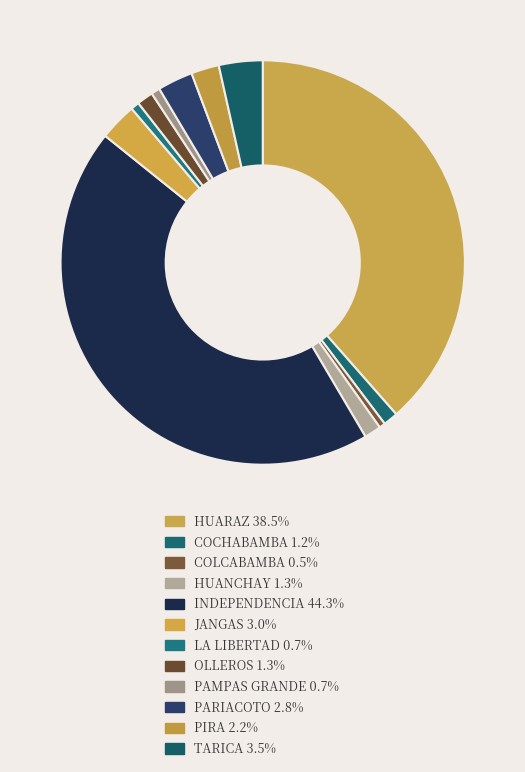

Which category has the smallest portion of the pie?

COLCABAMBA